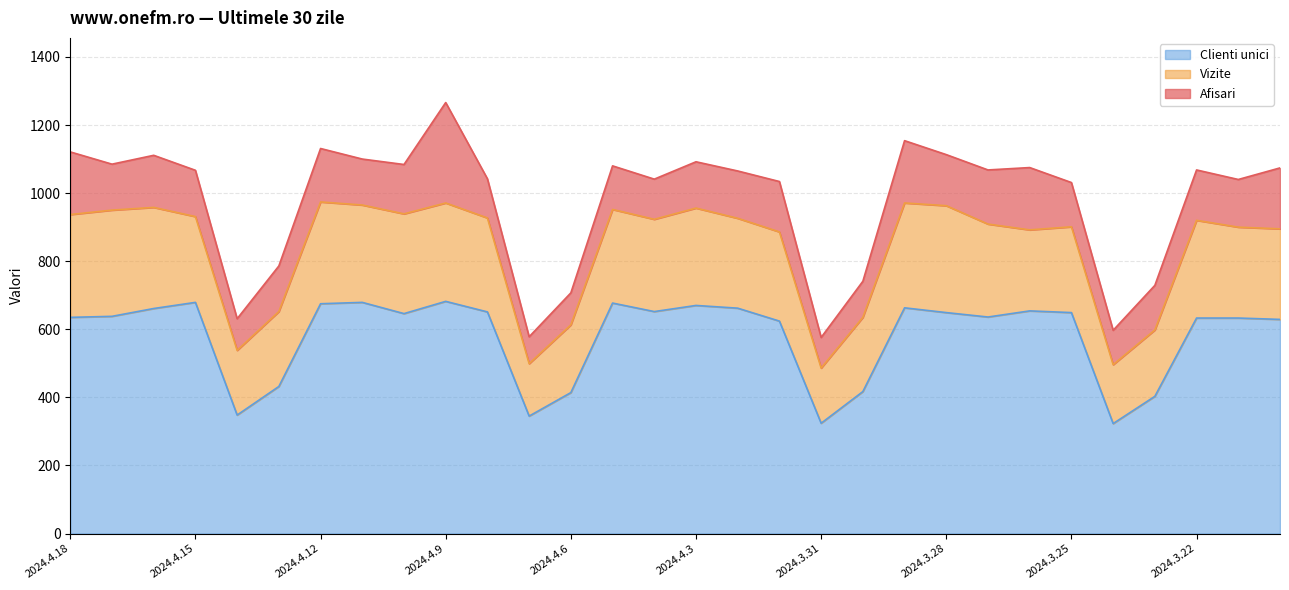

Which category has the lowest value in the Afisari series?

2024.3.31